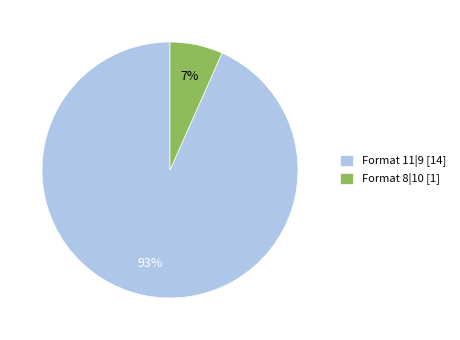

Which category has the biggest portion of the pie?

Format 11|9 [14]